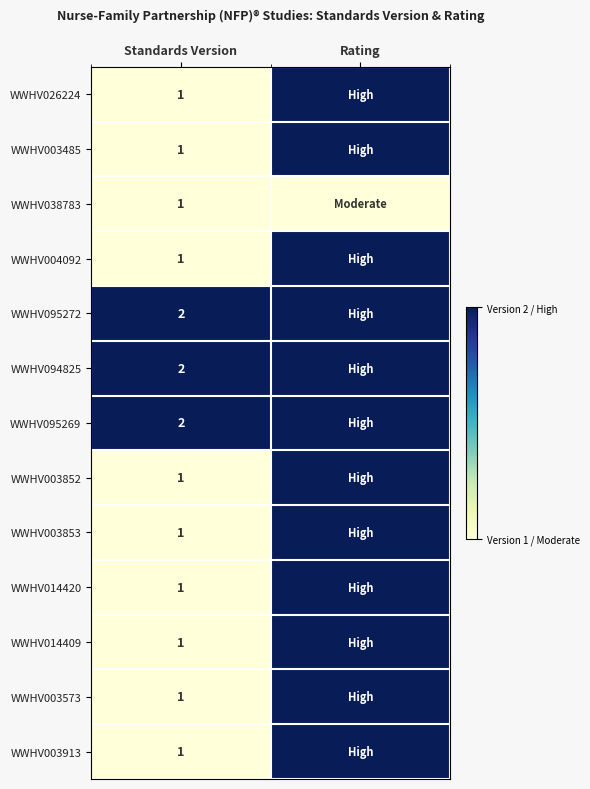

Is the value of WWHV003913 at Standards Version greater than the value of WWHV095272 at Standards Version?

No